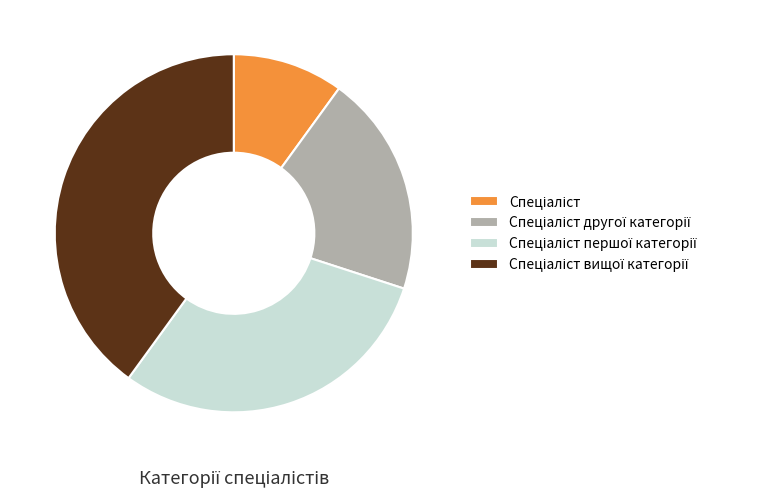

Count the number of slices in the pie.

4